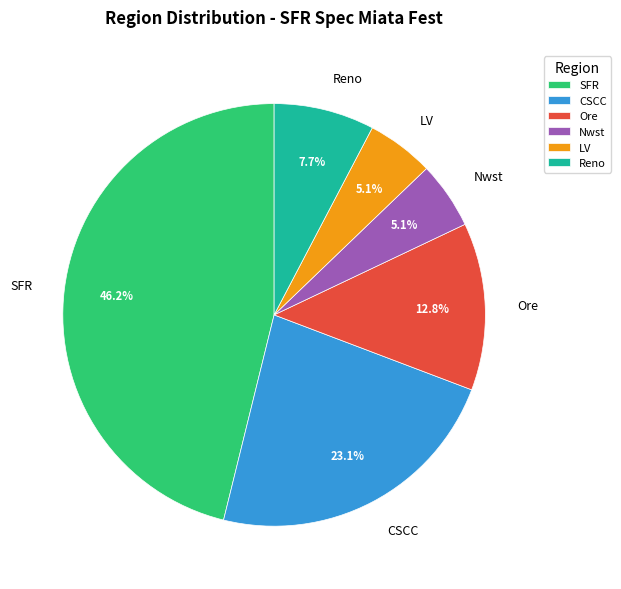

How much of the chart is everything except CSCC?

76.9%